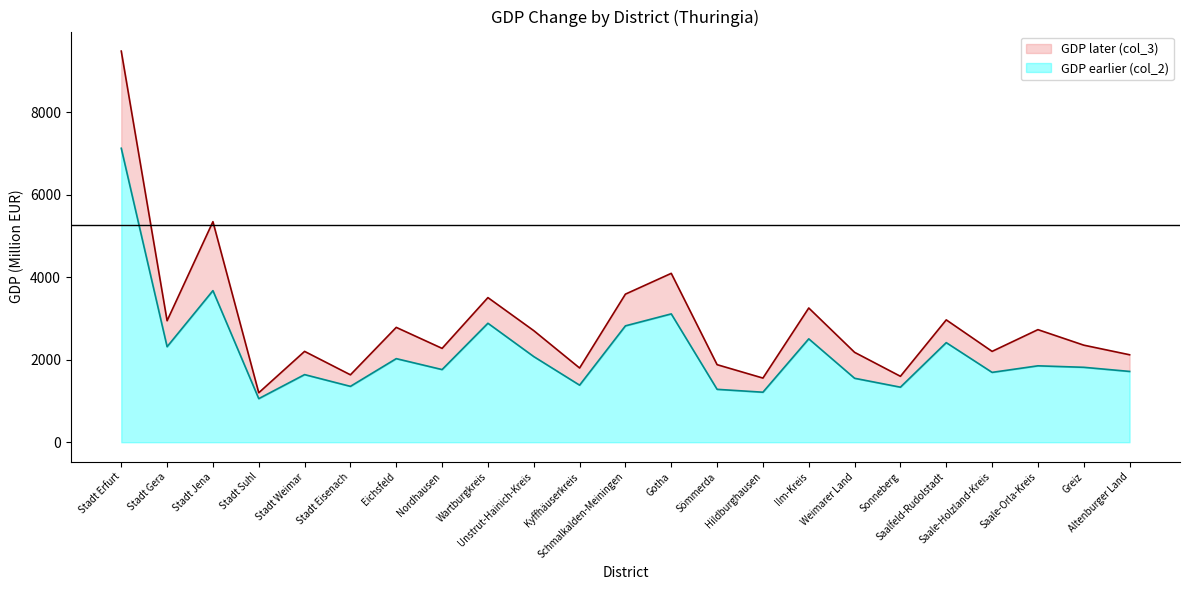

How many data points in GDP later (col_3) are less than 2354?

11